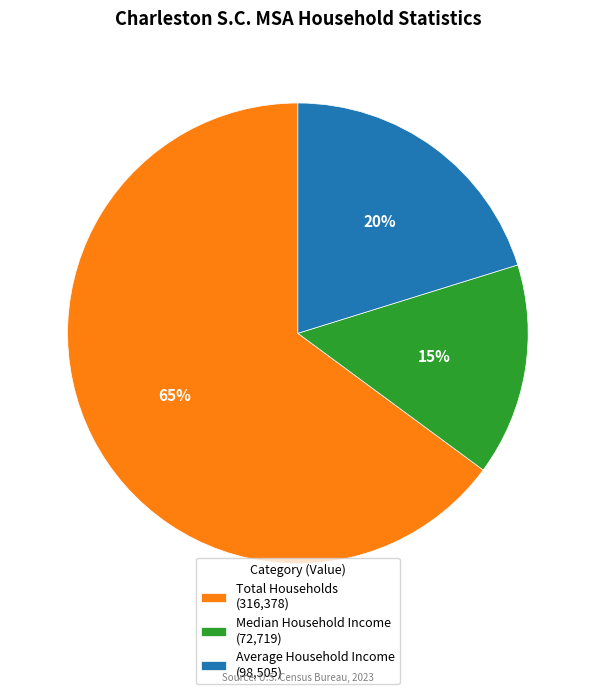

Count the number of slices in the pie.

3